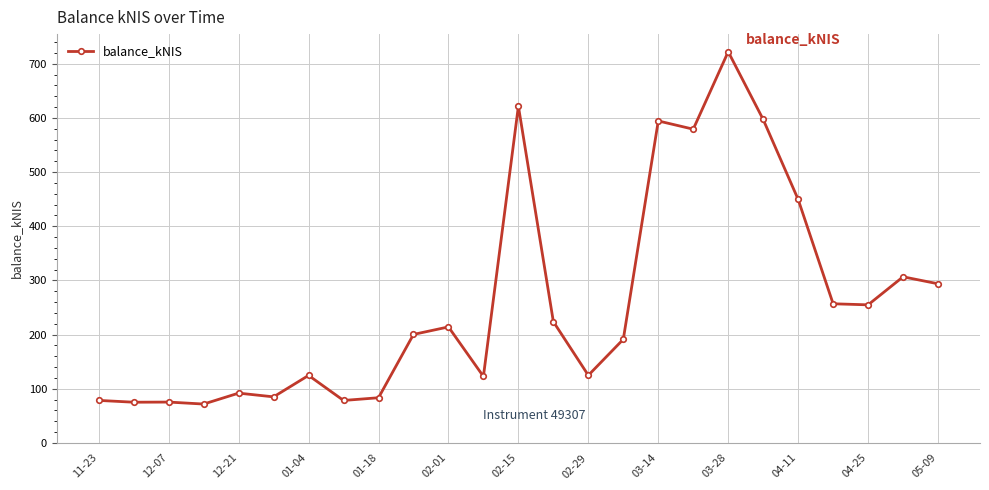

What is the value of the 16th point from the left?

191.2